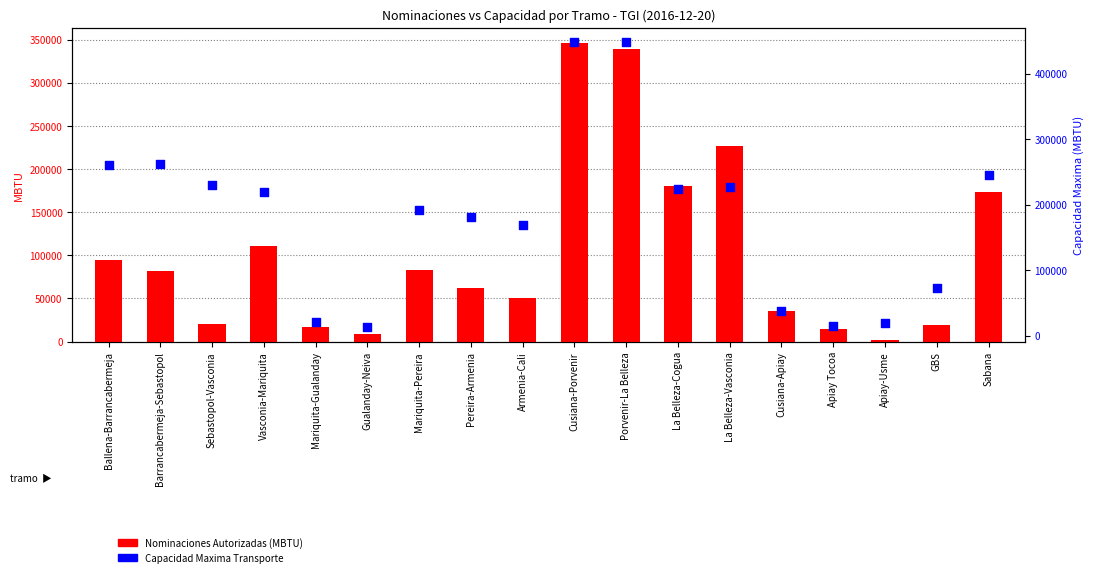

Is the value of Nominaciones Autorizadas (MBTU) at Mariquita-Pereira greater than the value of Capacidad Maxima Transporte at Cusiana-Apiay?

Yes